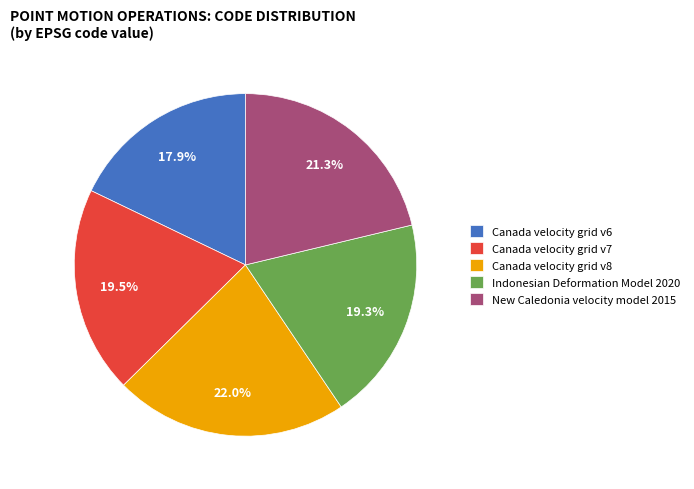

What portion of the pie excludes New Caledonia velocity model 2015?

78.7%